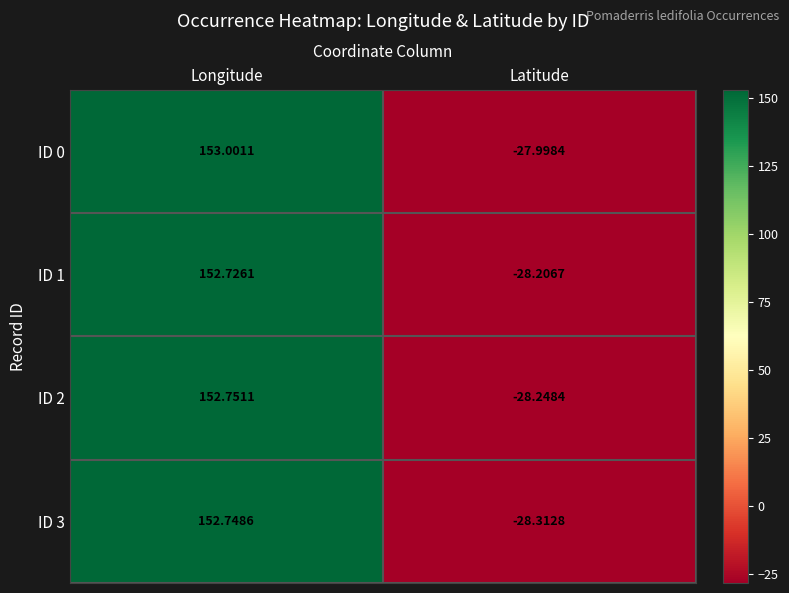

List the labels in order of ID 1 value, largest first.

Longitude, Latitude